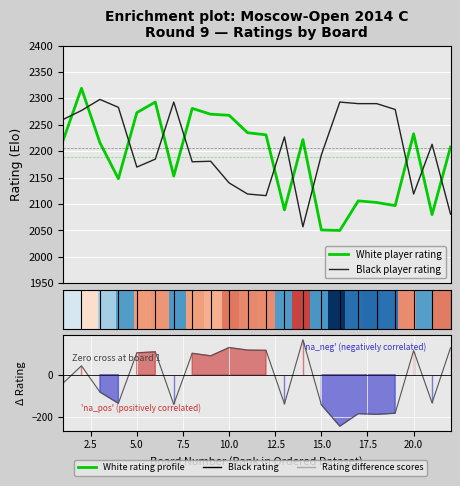

How many lines are shown in the chart?

4